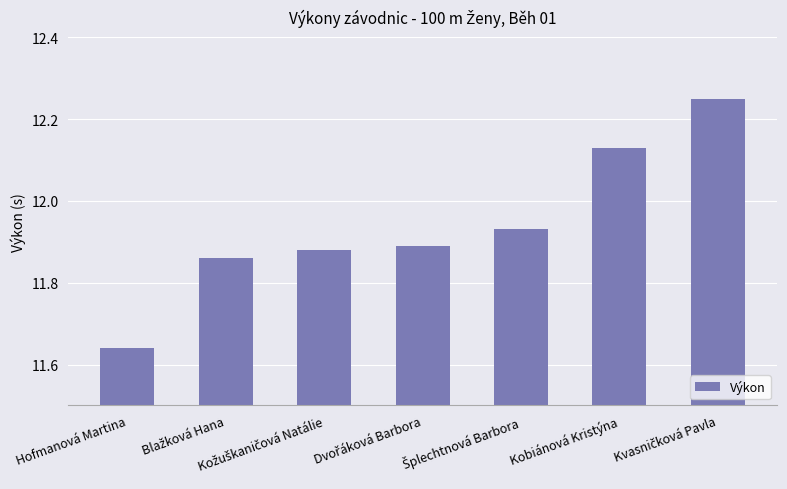

Are the bars grouped side by side (vs. stacked)?

No